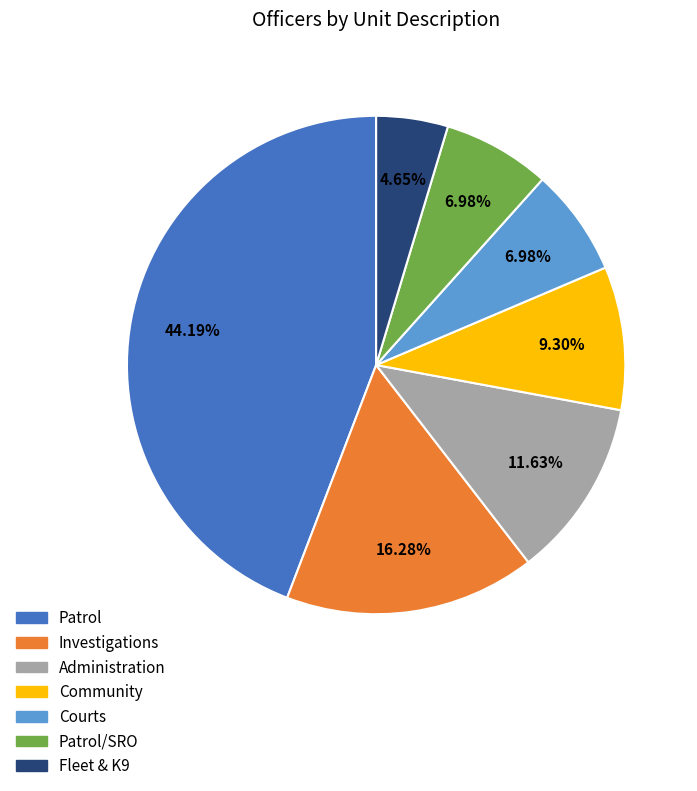

Combined, do Patrol and Patrol/SRO account for over 50%?

Yes